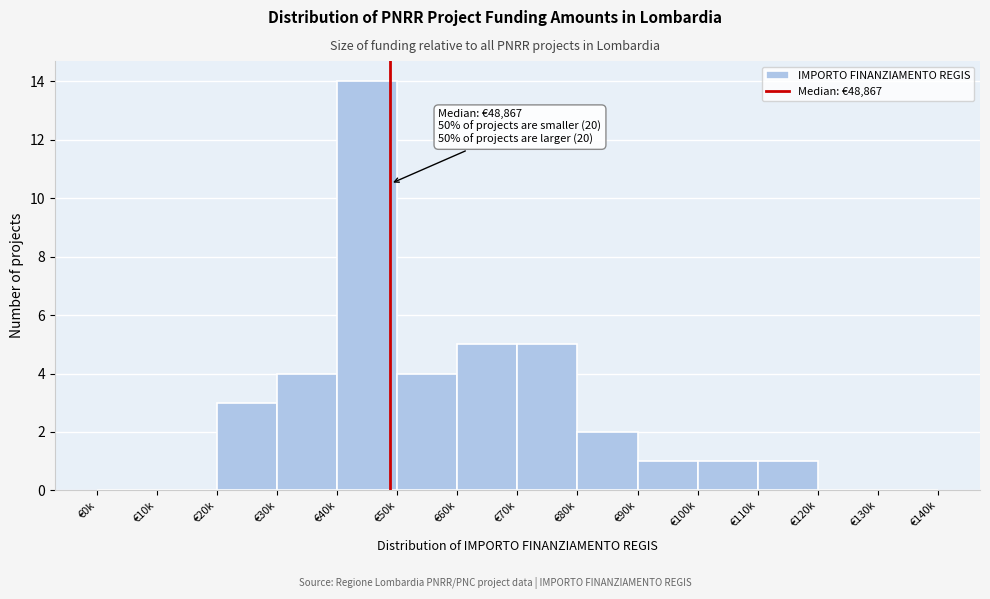

Reading left to right, list all the values displayed in this chart.

€0k=0	€10k=0	€20k=3	€30k=4	€40k=14	€50k=4	€60k=5	€70k=5	€80k=2	€90k=1	€100k=1	€110k=1	€120k=0	€130k=0